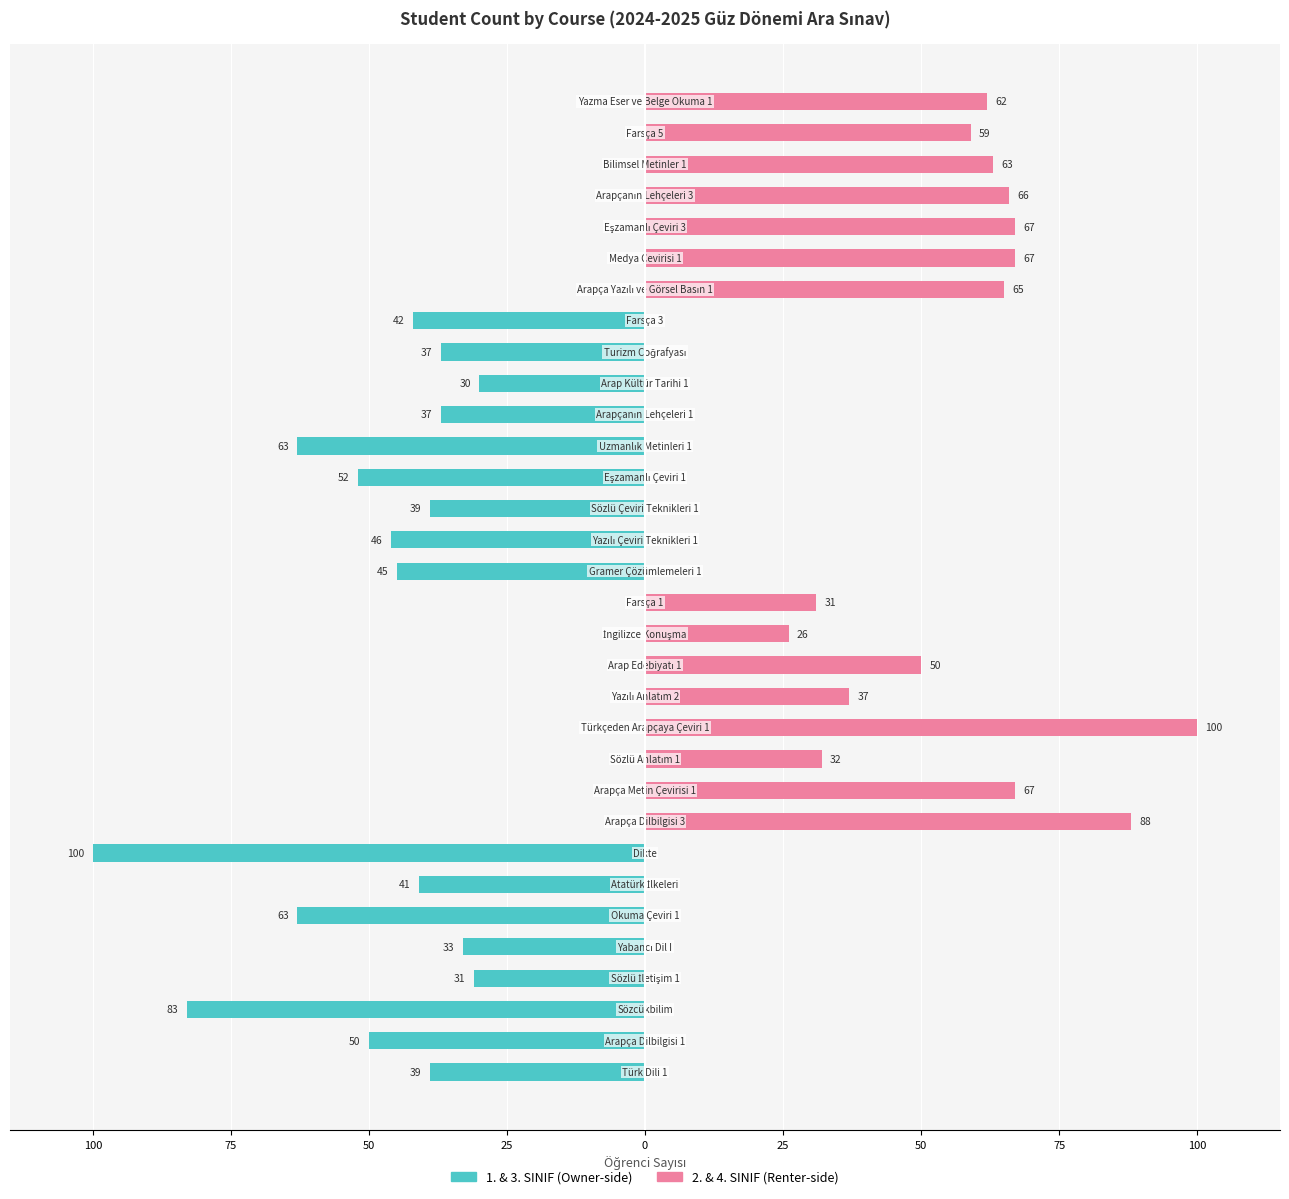

Which series changed the most between 19 and 28?

2. & 4. SINIF